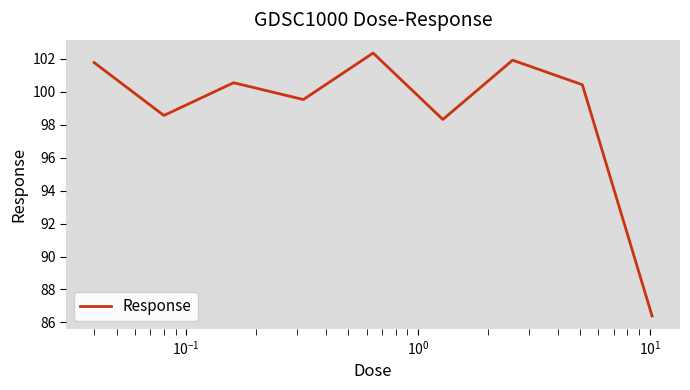

Count the number of categories in the chart.

9